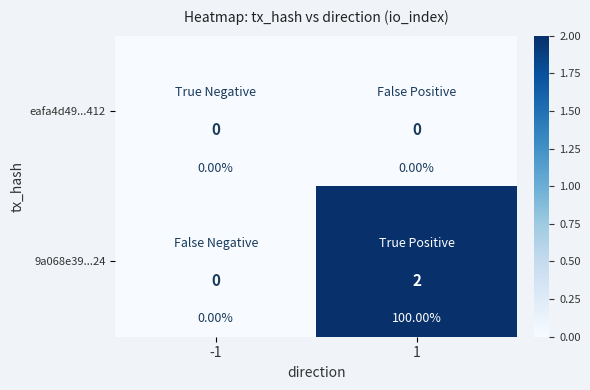

Where is eafa4d49...412 nearest to the value 0?

-1